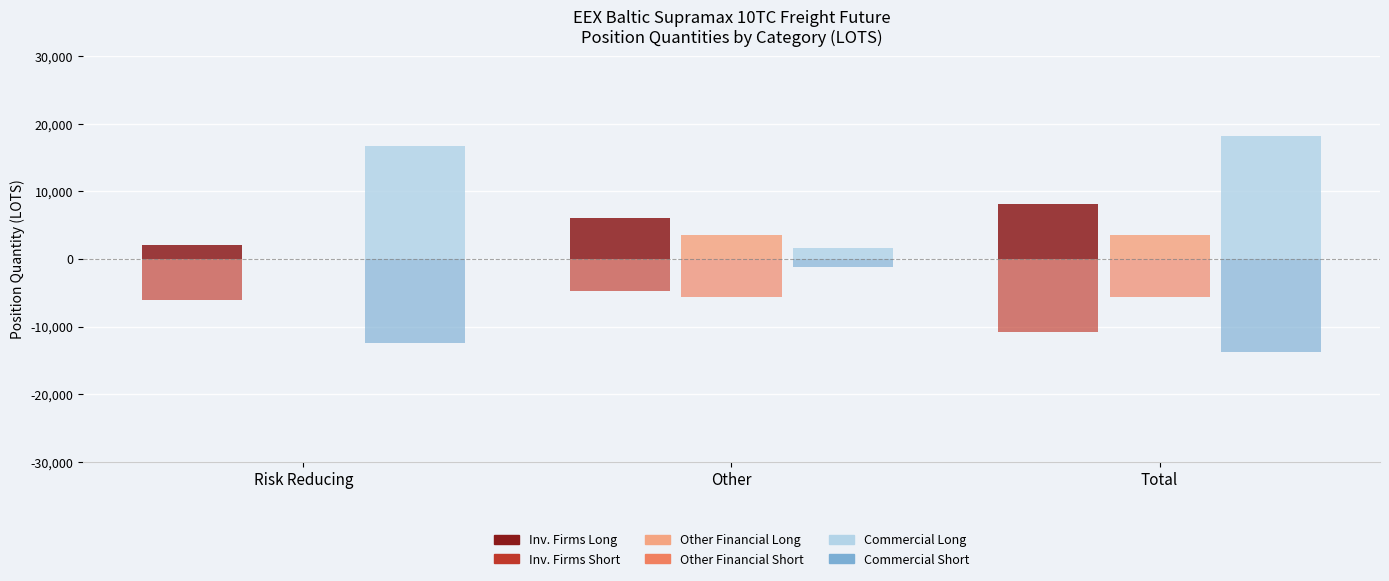

Which category has the highest value across all series?

Total